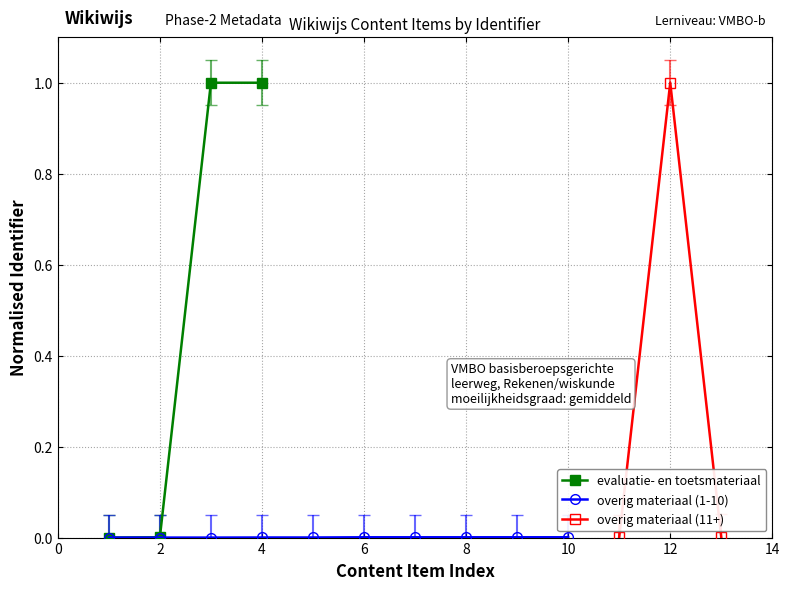

True or false: there are more than 0 points higher than both neighbors.

False